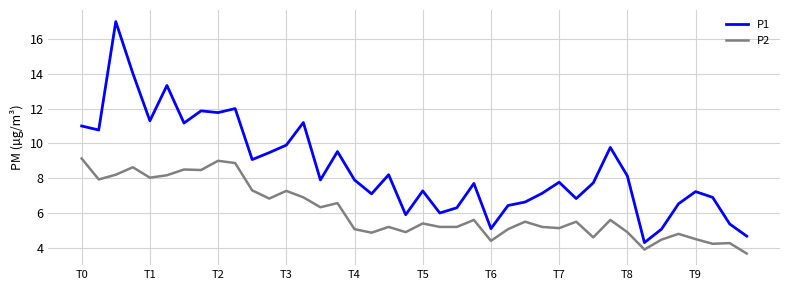

True or false: P1 and P2 intersect in this chart.

False